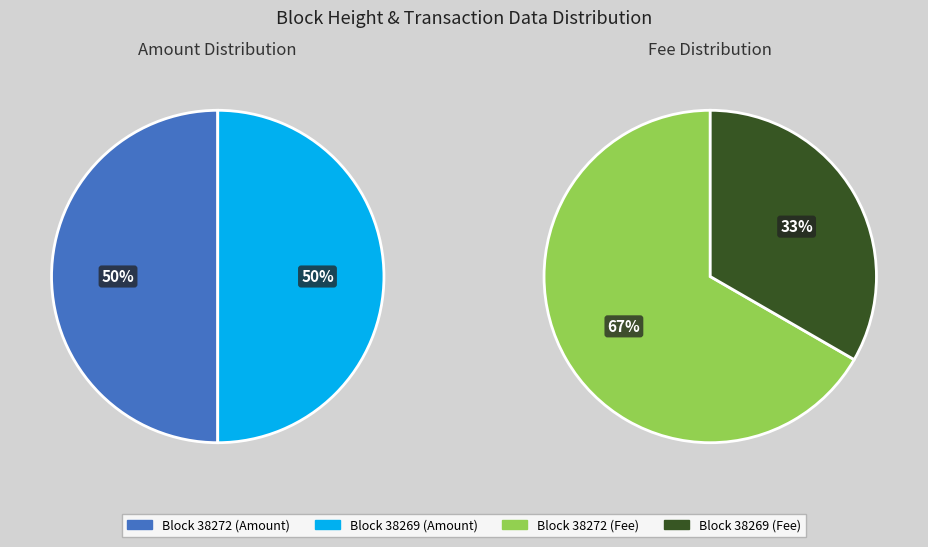

Is it true that 38272 is 1% of the pie?

False